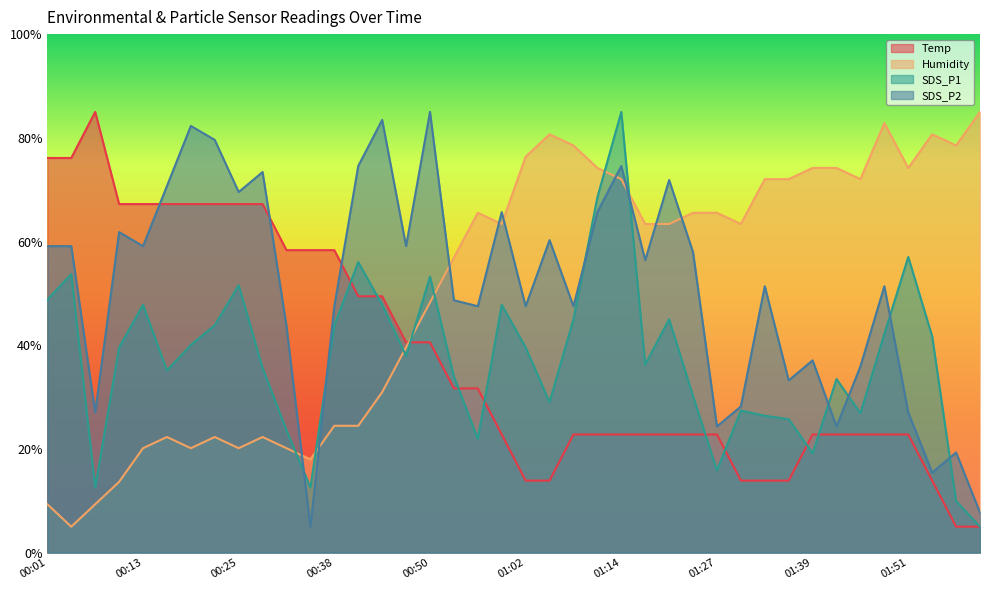

What is the label of the 19th point from the left?

00:56